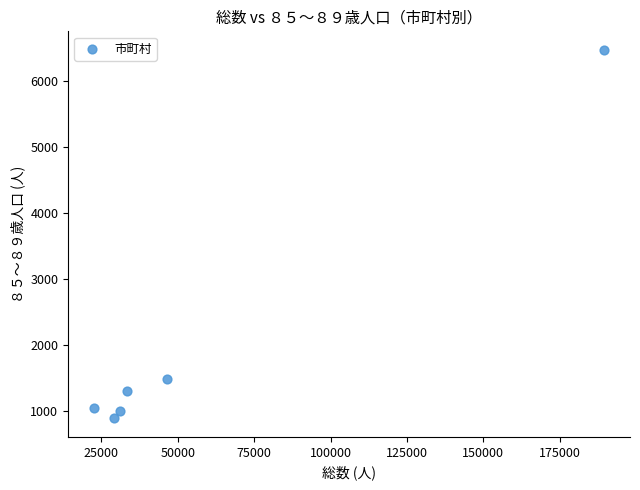

What Y value in the scatter plot is closest to 3674?

1472